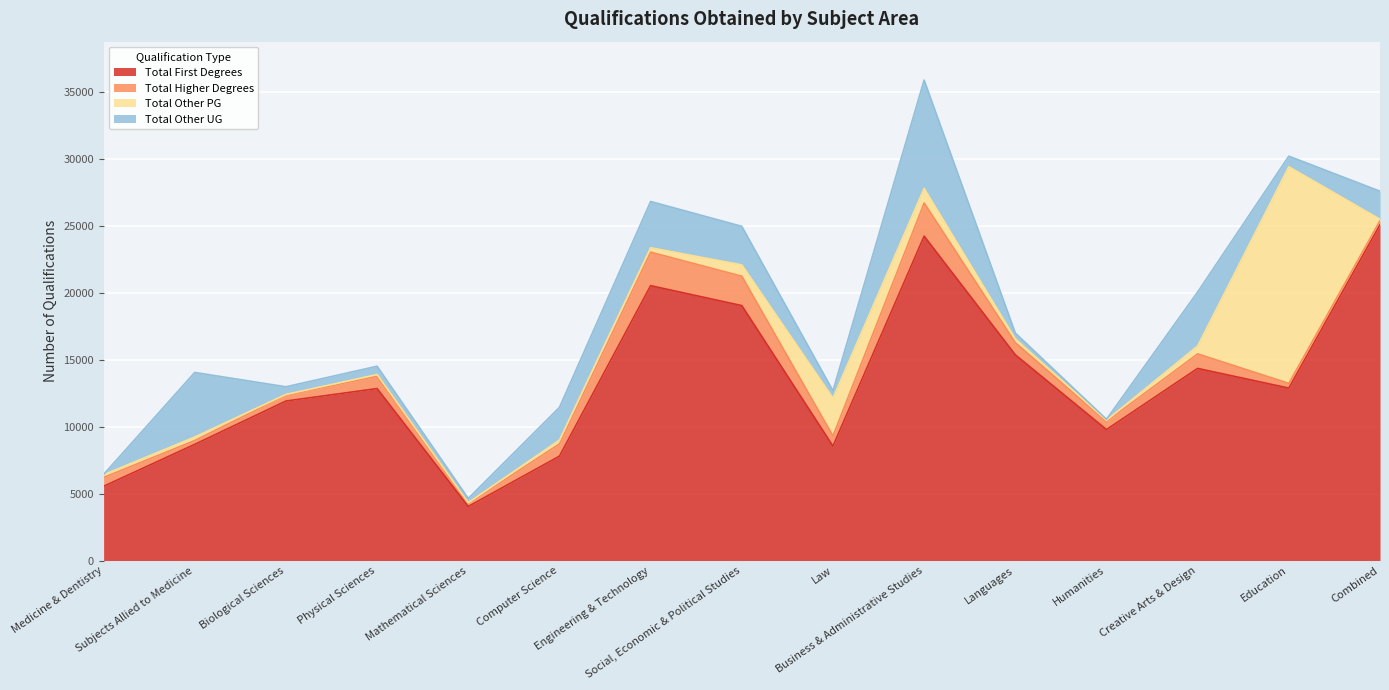

Rank the series at Medicine & Dentistry from highest to lowest value.

Total First Degrees, Total Higher Degrees, Total Other PG, Total Other UG